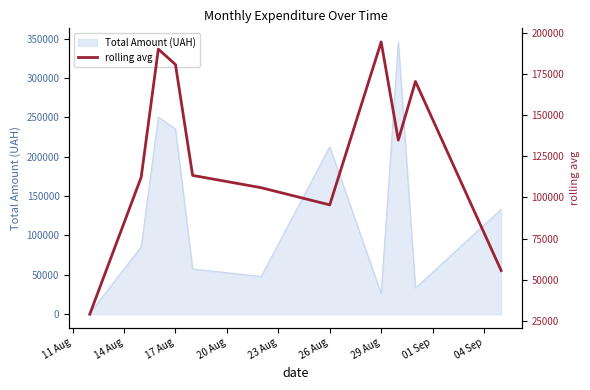

Where is Total Amount (UAH) nearest to the value 173342?

26 Aug